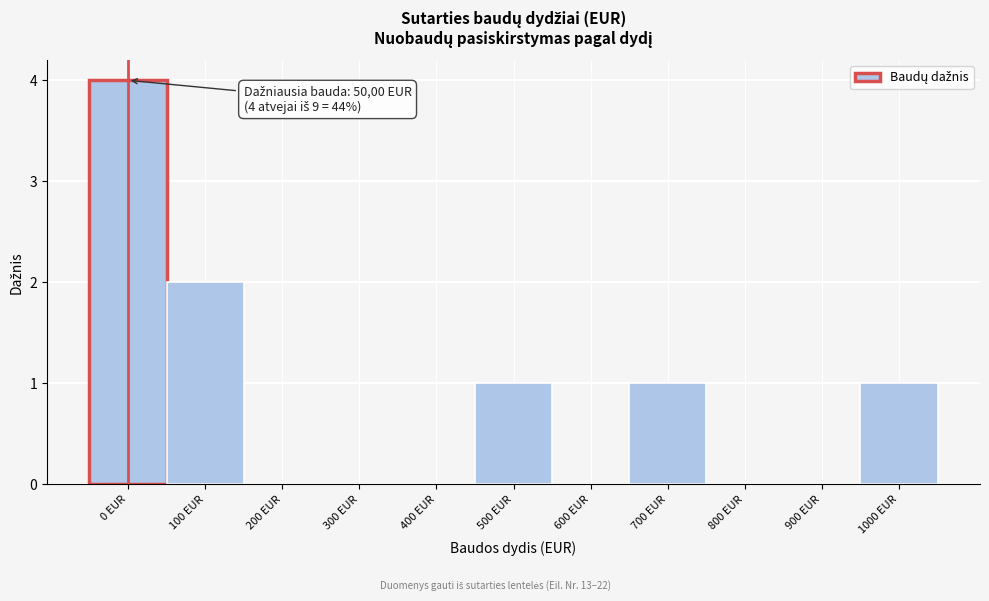

Reading left to right, extract all data points from this chart.

0 EUR=4	100 EUR=2	200 EUR=0	300 EUR=0	400 EUR=0	500 EUR=1	600 EUR=0	700 EUR=1	800 EUR=0	900 EUR=0	1000 EUR=1